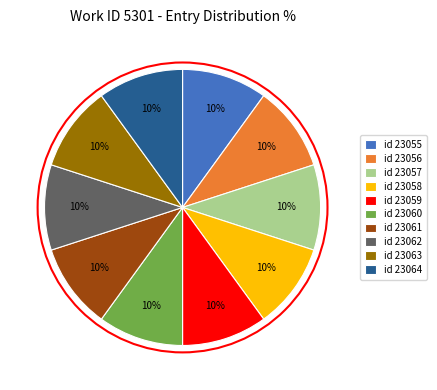

How many slices are in this pie chart?

10